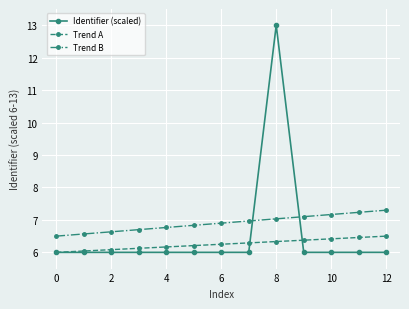

What is the maximum value for Trend B?

7.3